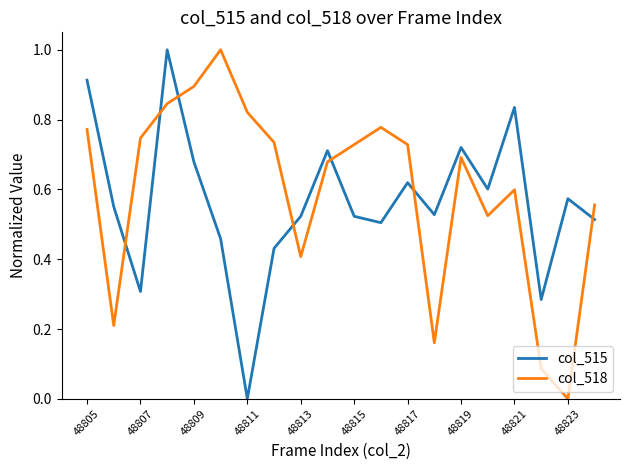

How many lines are shown in the chart?

2